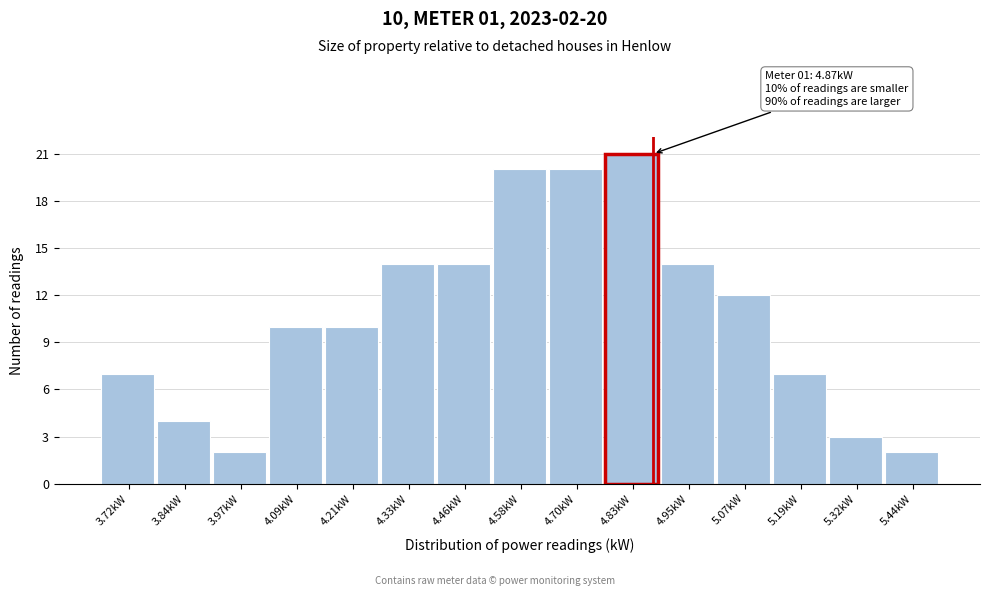

Over which range of the x-axis is the bar tallest?

4.76 to 4.88